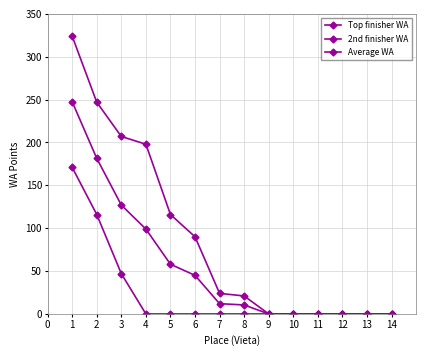

Does the chart have visible grid lines?

Yes